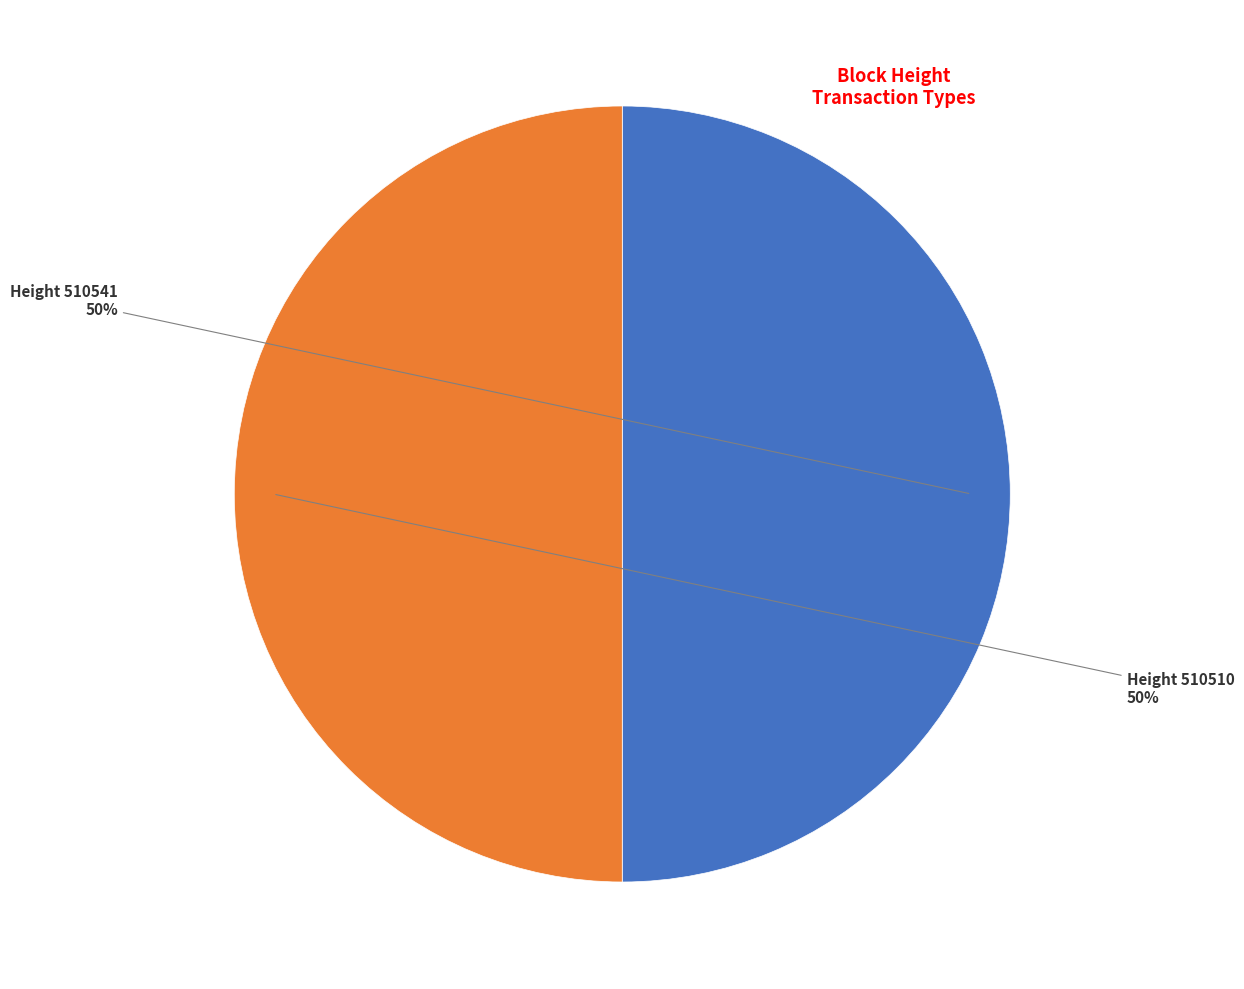

To the nearest percent, what is the average slice percentage?

50%